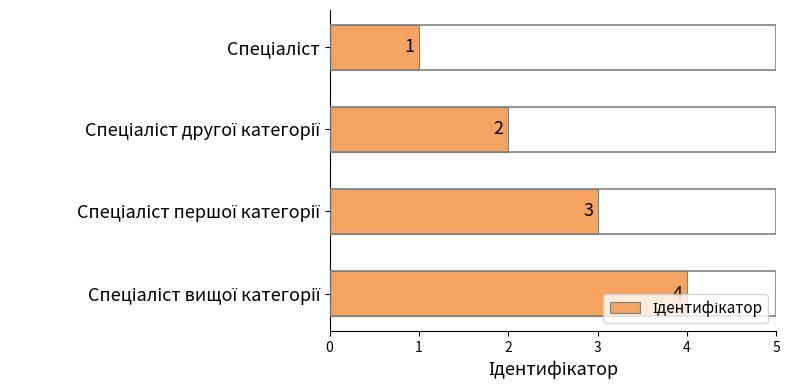

What is the greatest value displayed?

4